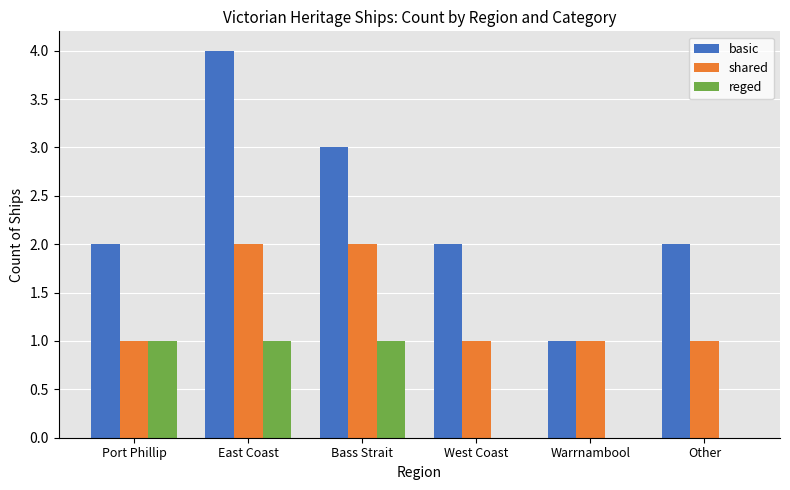

At which category is the sum across all series the highest?

East Coast